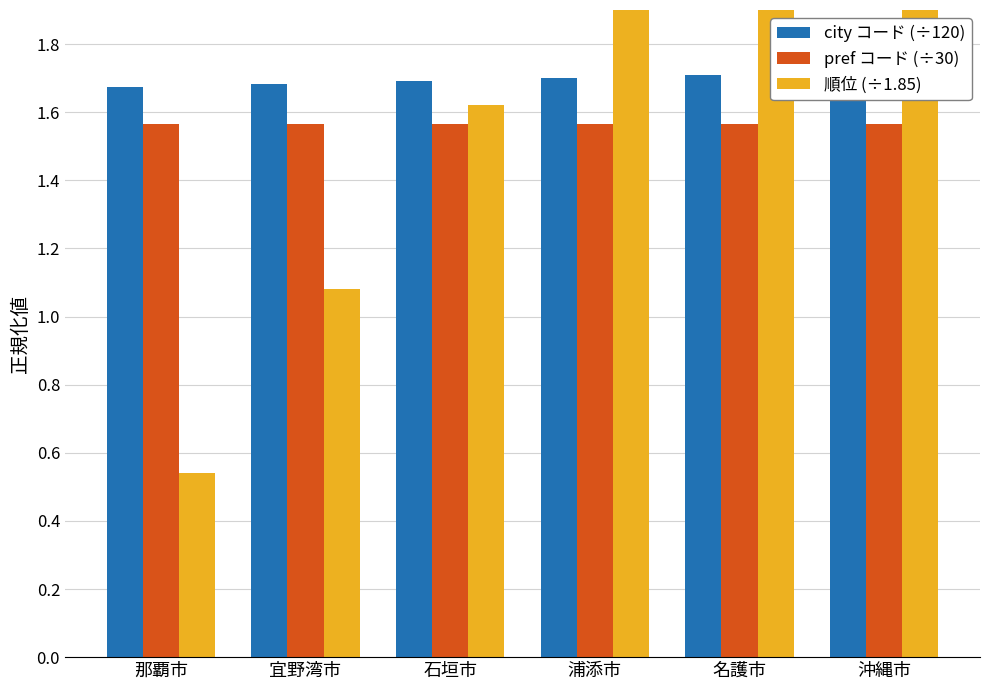

Are the bars grouped side by side (vs. stacked)?

Yes